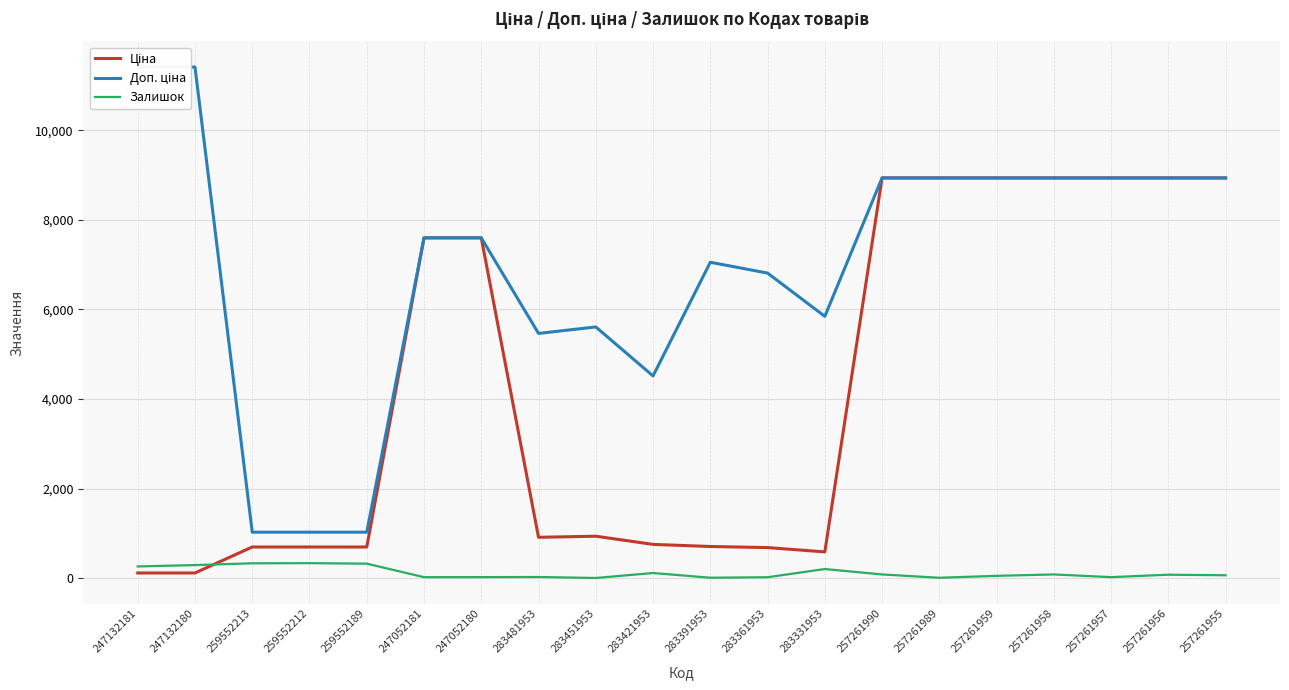

Is the value of Доп. ціна at 283421953 greater than the value of Ціна at 283331953?

Yes